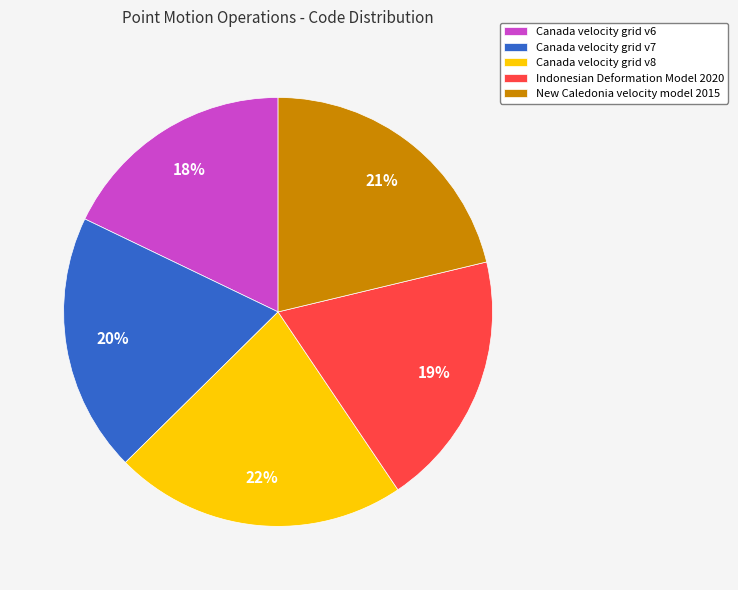

To the nearest percent, what is the difference between the Canada velocity grid v8 and Canada velocity grid v6 slice percentages?

4%